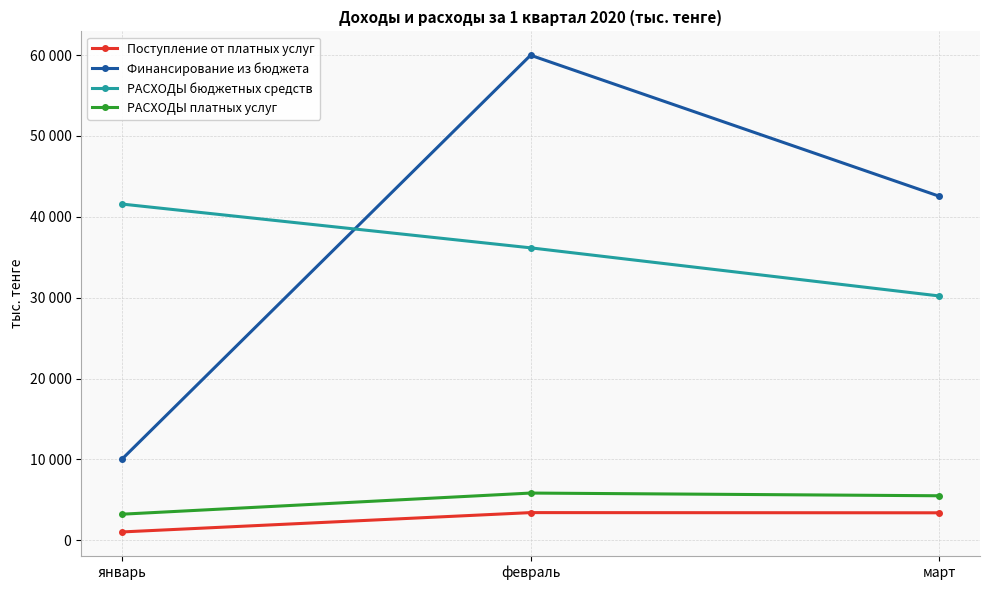

Between январь and март, which series saw the biggest shift?

Финансирование из бюджета